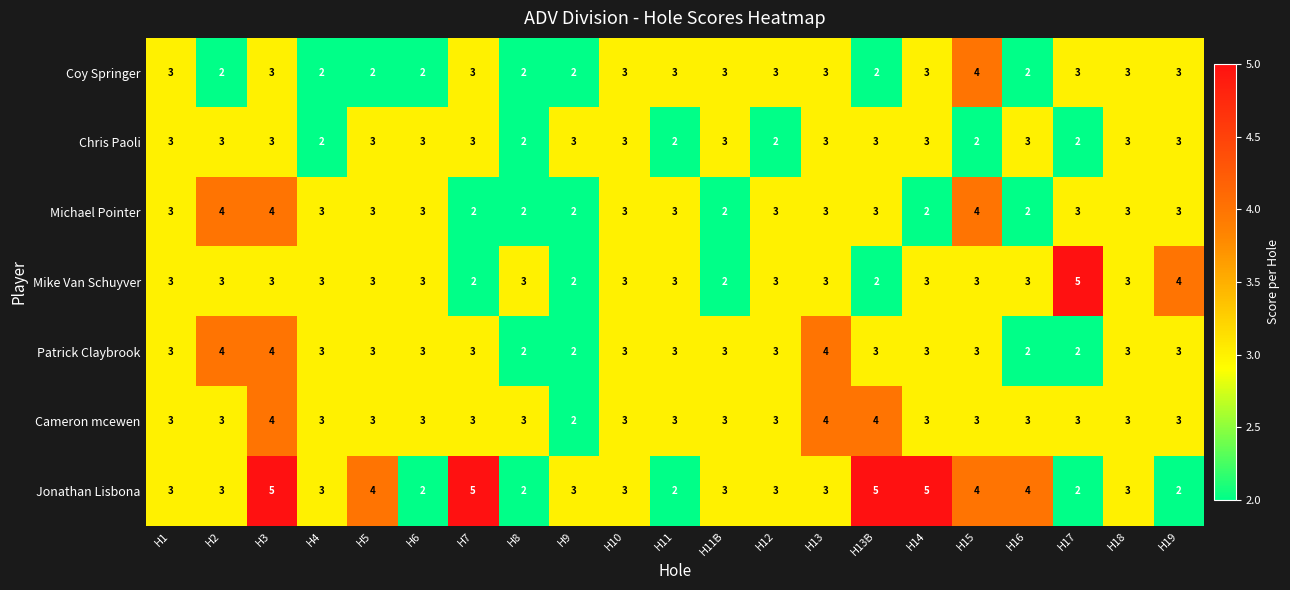

What is the greatest value displayed?

5